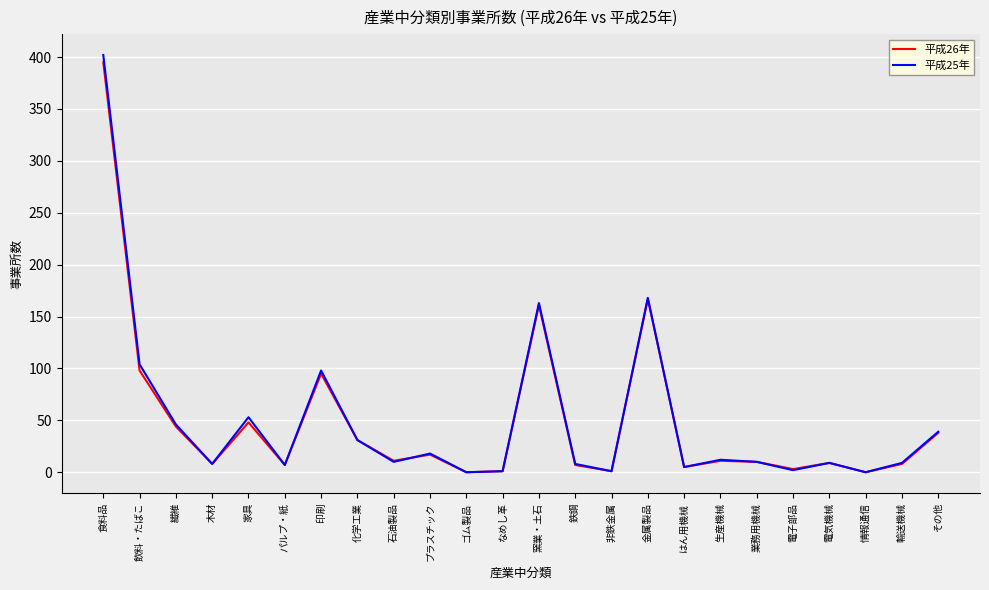

True or false: 平成26年 has more than 0 interior local peaks.

True